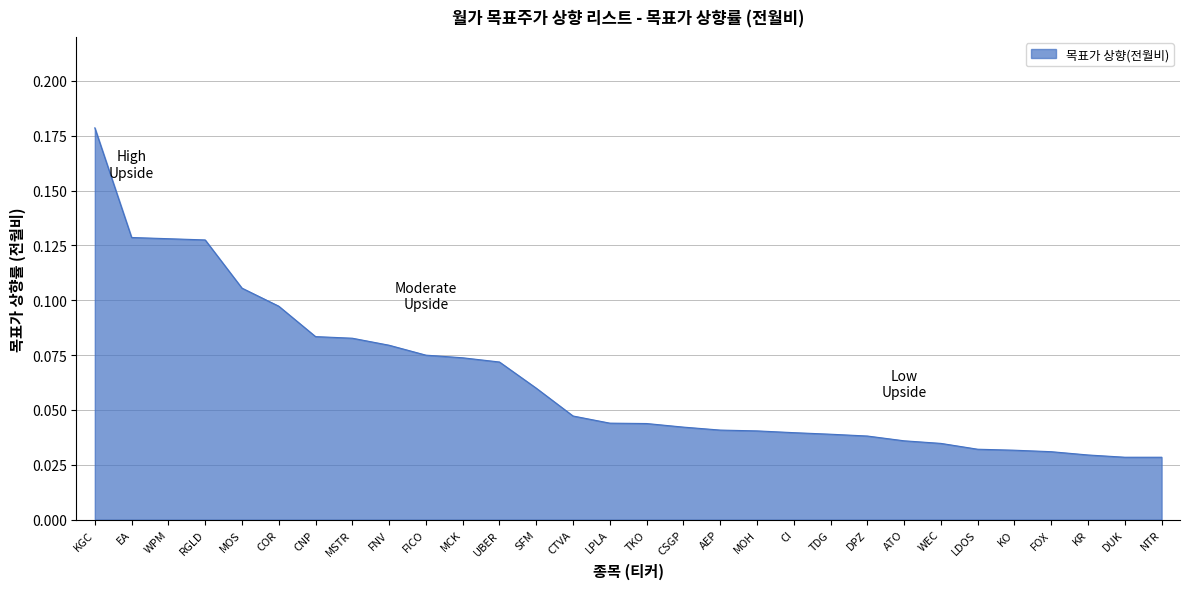

Which label corresponds to the largest value in the chart?

KGC